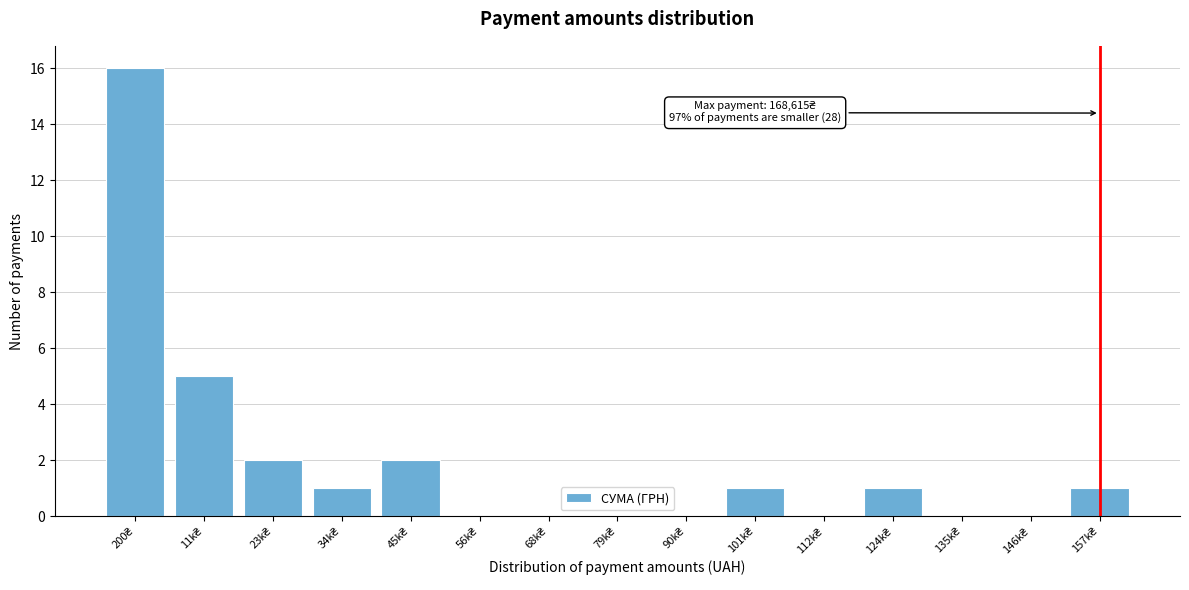

What is the sum of all values?

29